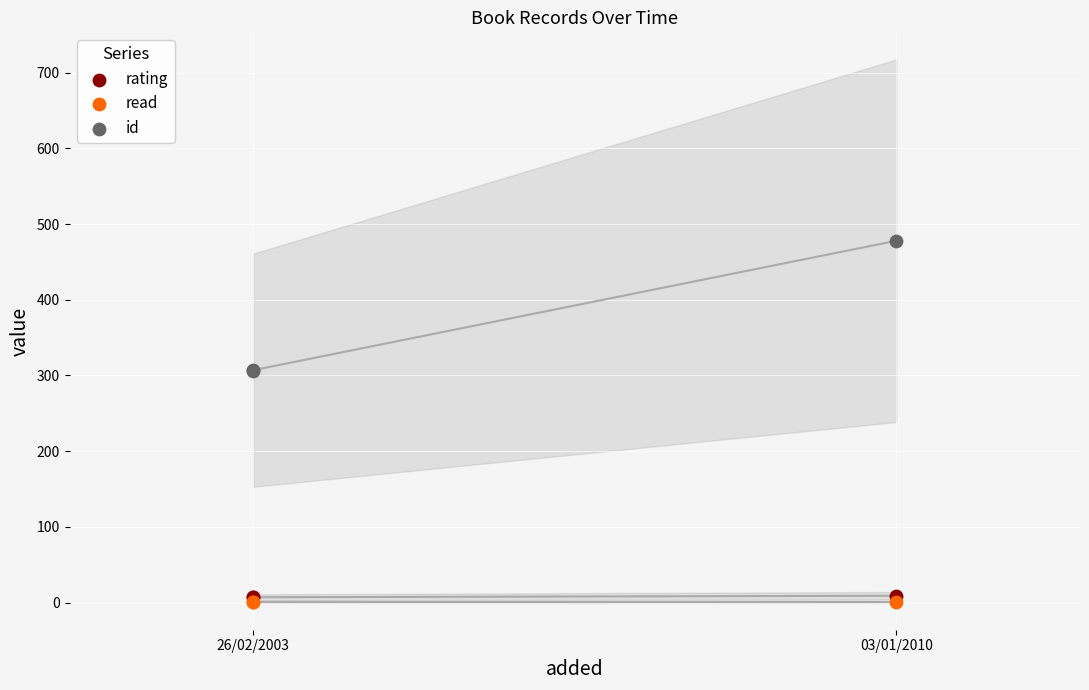

What are all the series names shown in the legend?

rating, read, id